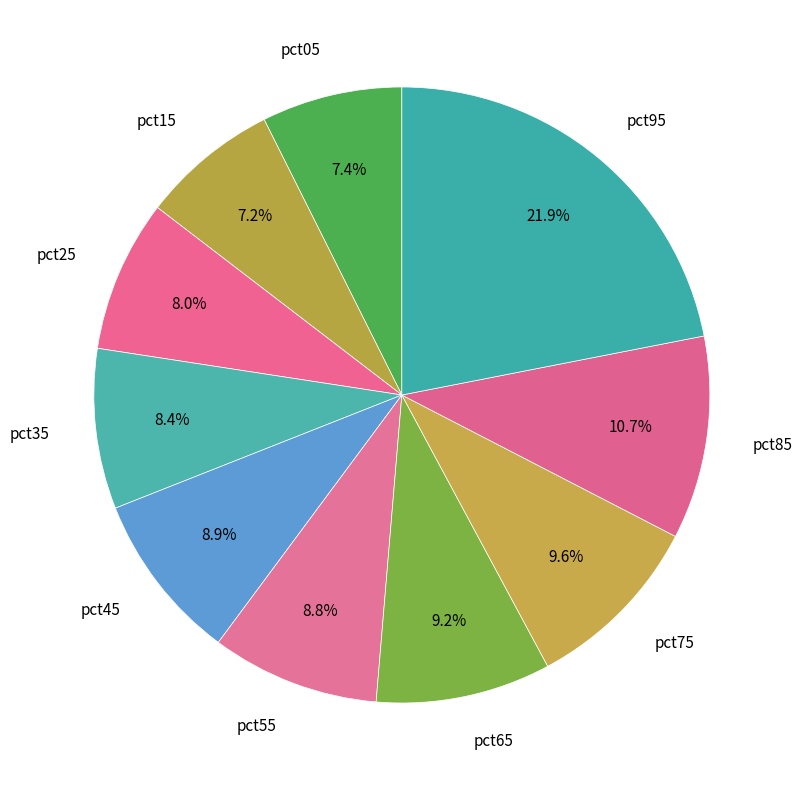

Count the number of slices in the pie.

10